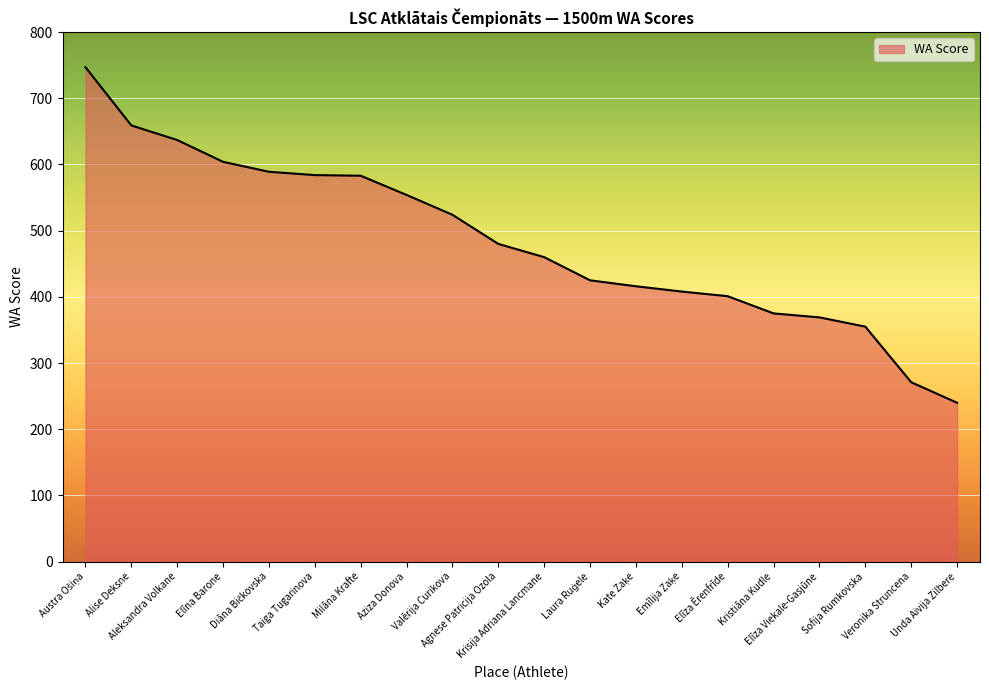

What is the maximum value shown in the chart?

747